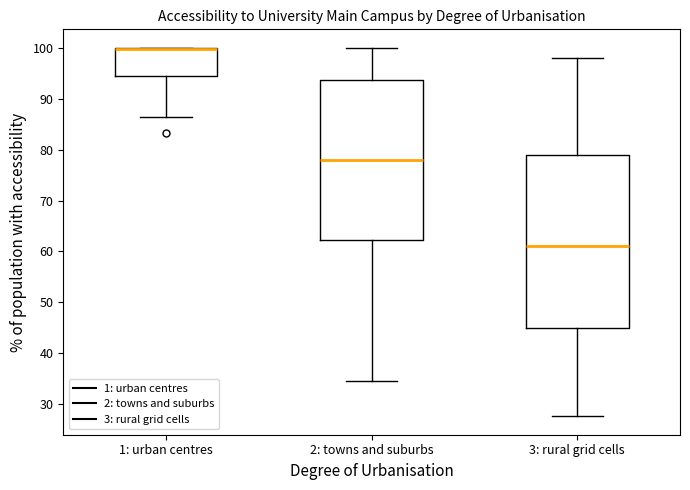

Where does the median line of the box for 3: rural grid cells sit on the y-axis? The values are not printed on the chart, so give them approximately, as read against the axis.

61